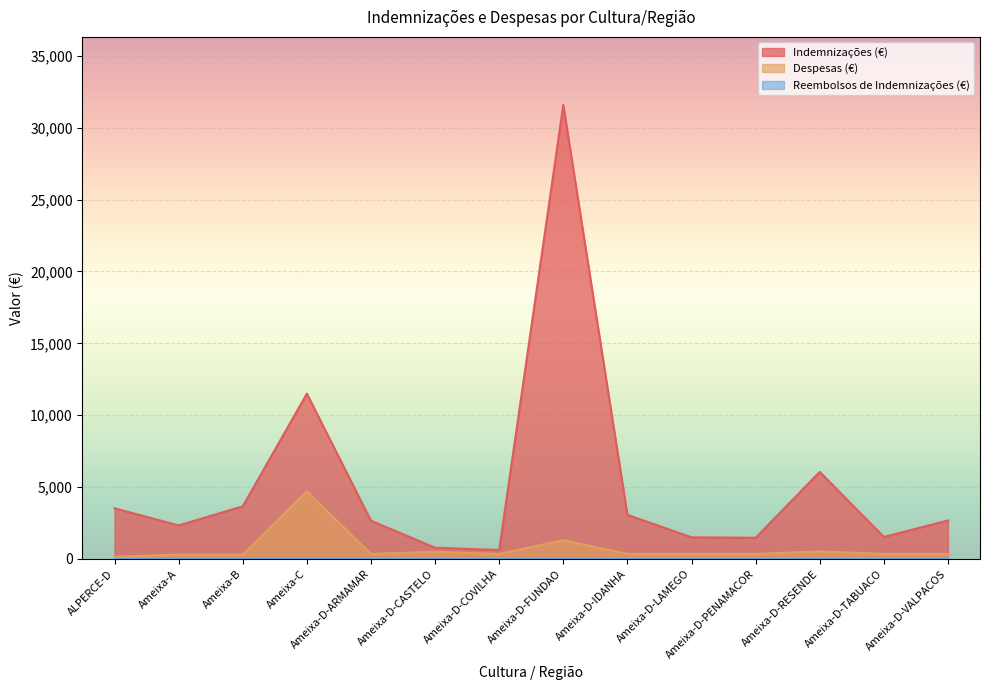

Which series has the largest range (max minus min)?

Indemnizações (€)